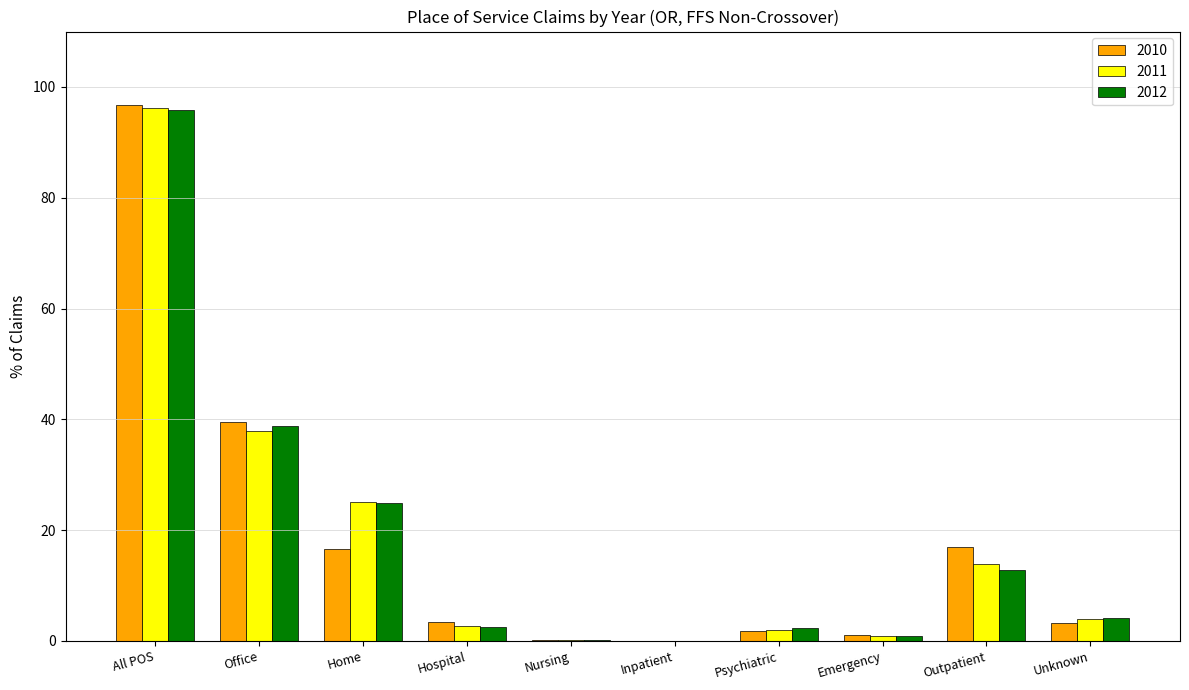

What is the maximum value for 2010?

96.7